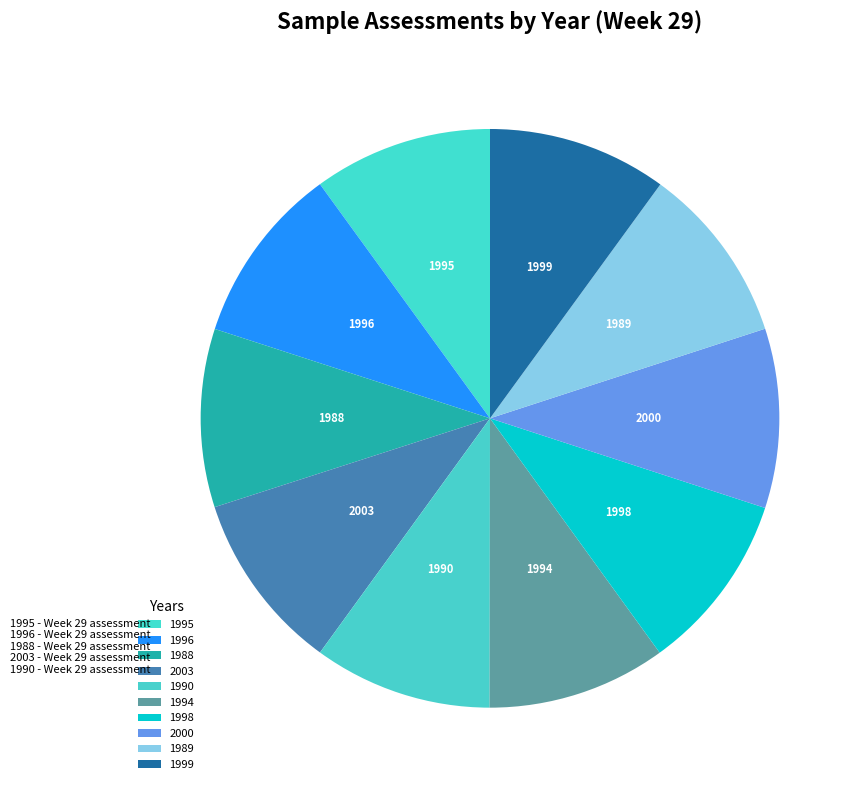

Is it true that 1999 is 10% of the pie?

True